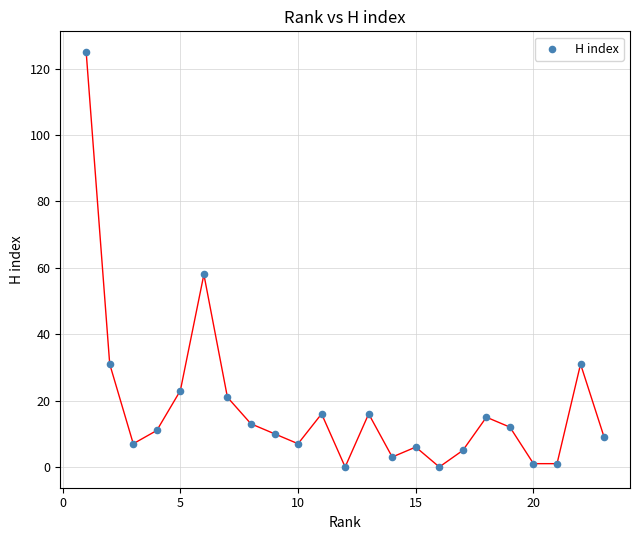

What is the range of X values (max minus min)?

22